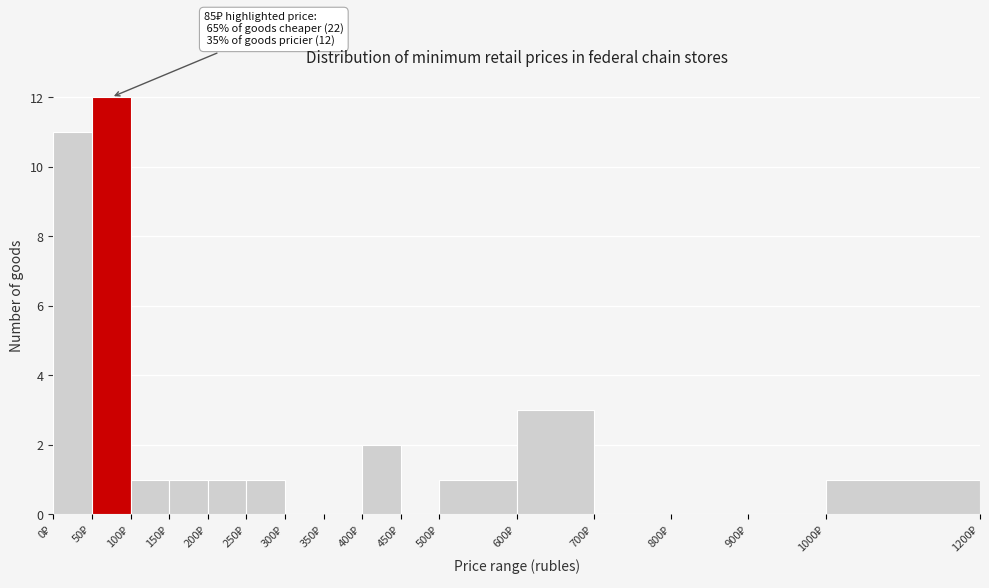

Which range on the x-axis has the tallest bar?

50 to 100